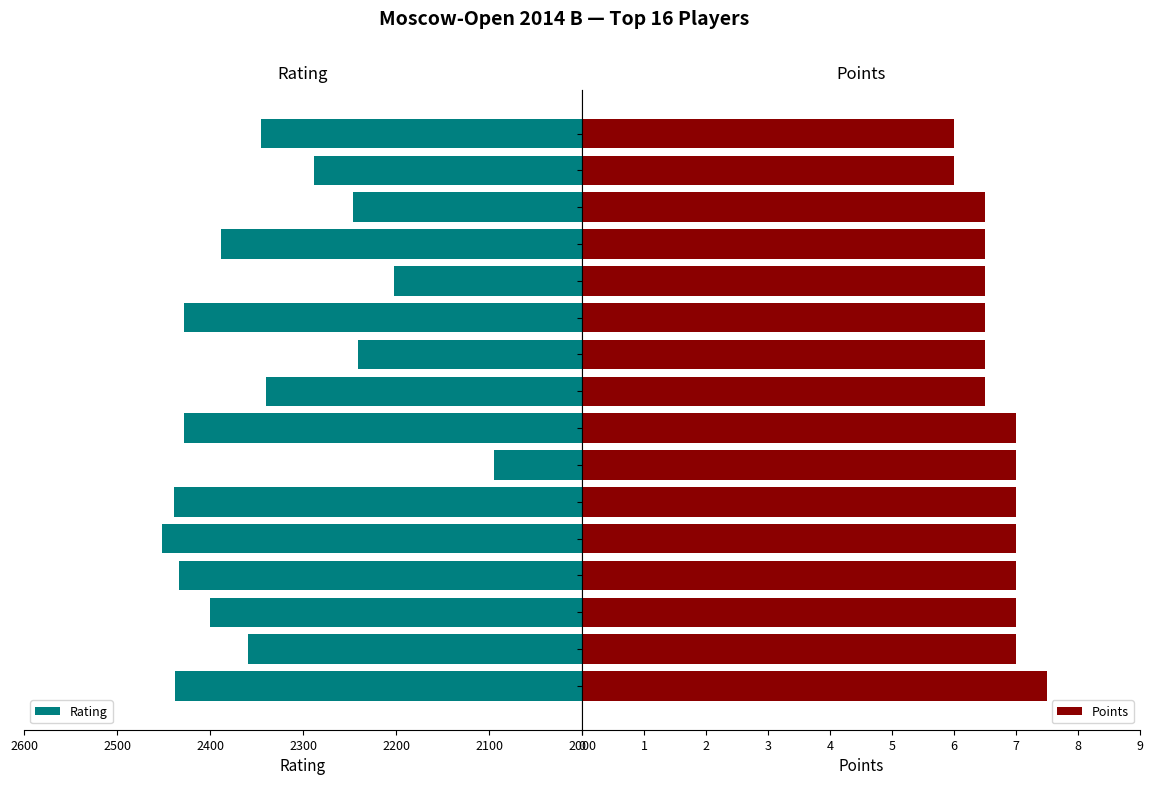

What is the sum of all Points values?

107.5